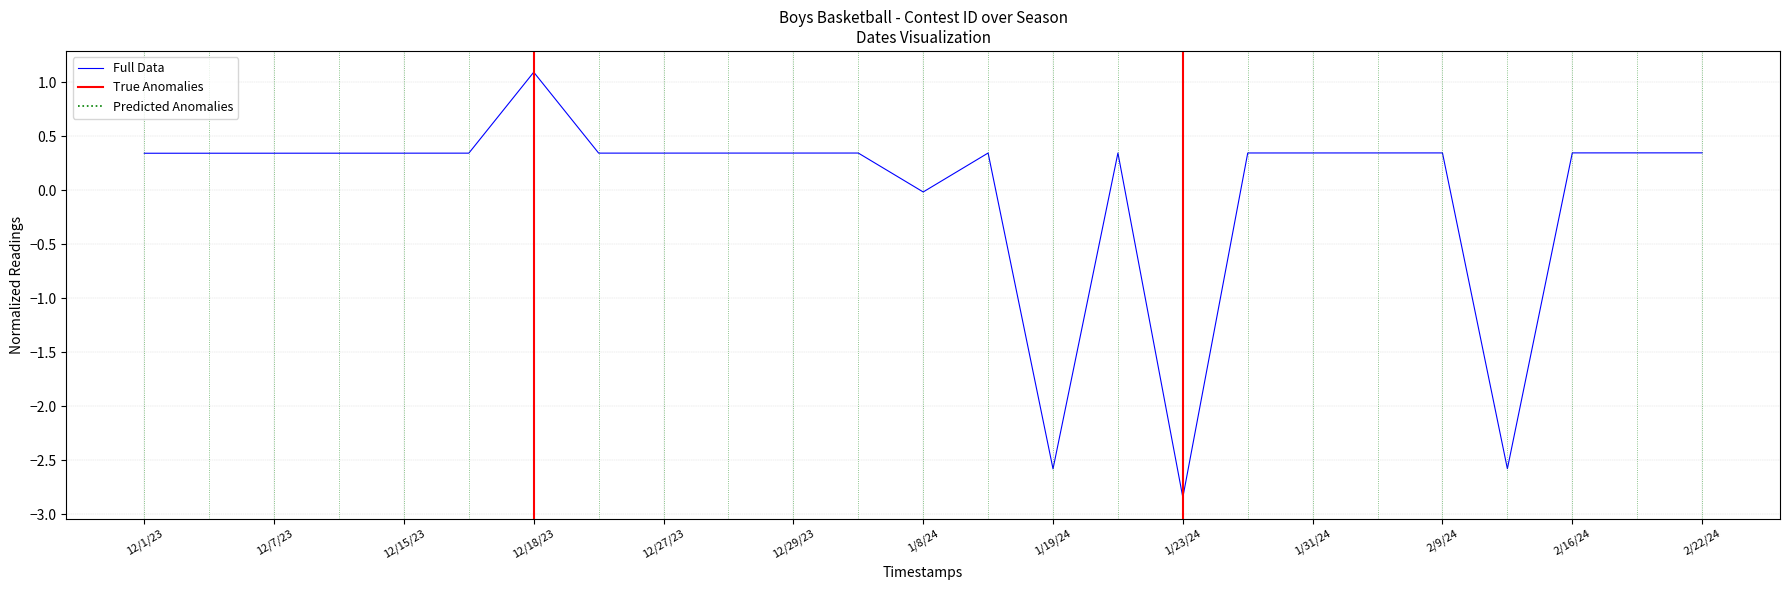

Which has a higher value, 12/12/23 or 12/27/23?

12/27/23